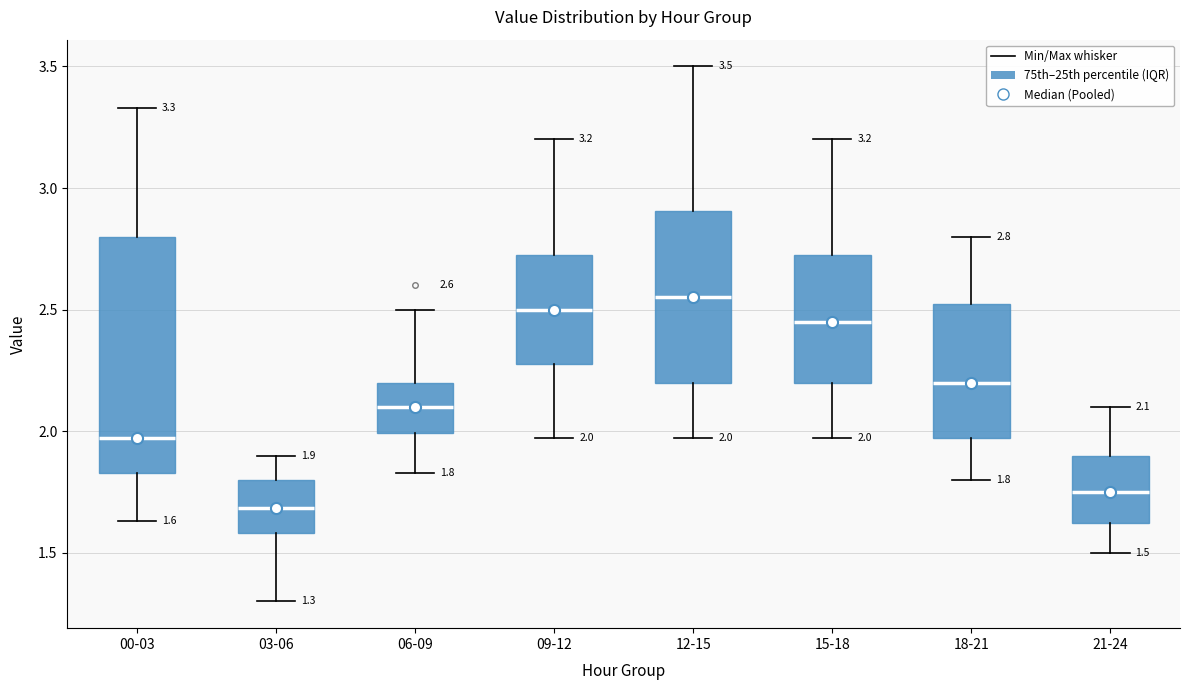

Which box's median line is the lowest?

03-06